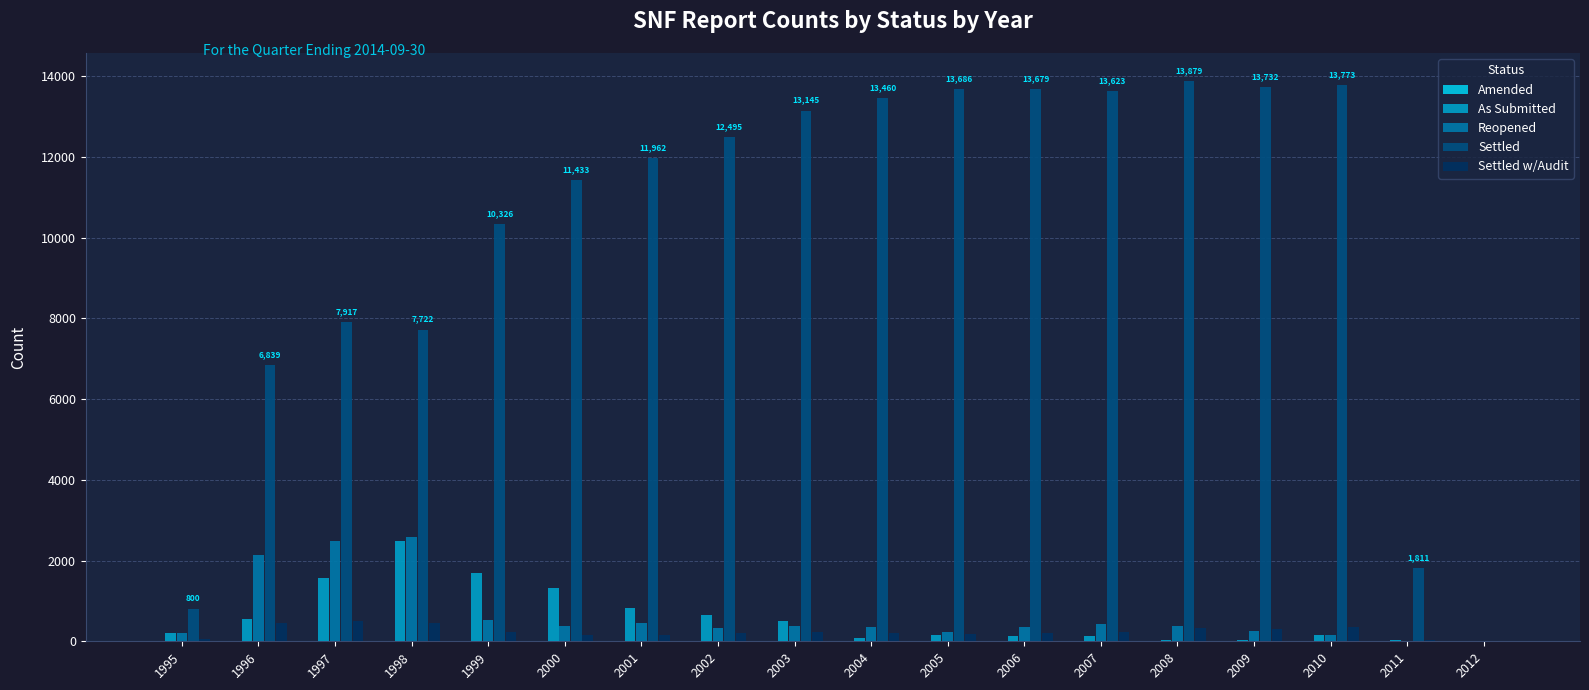

The value of Settled at 2010 is 24083. True or false?

False